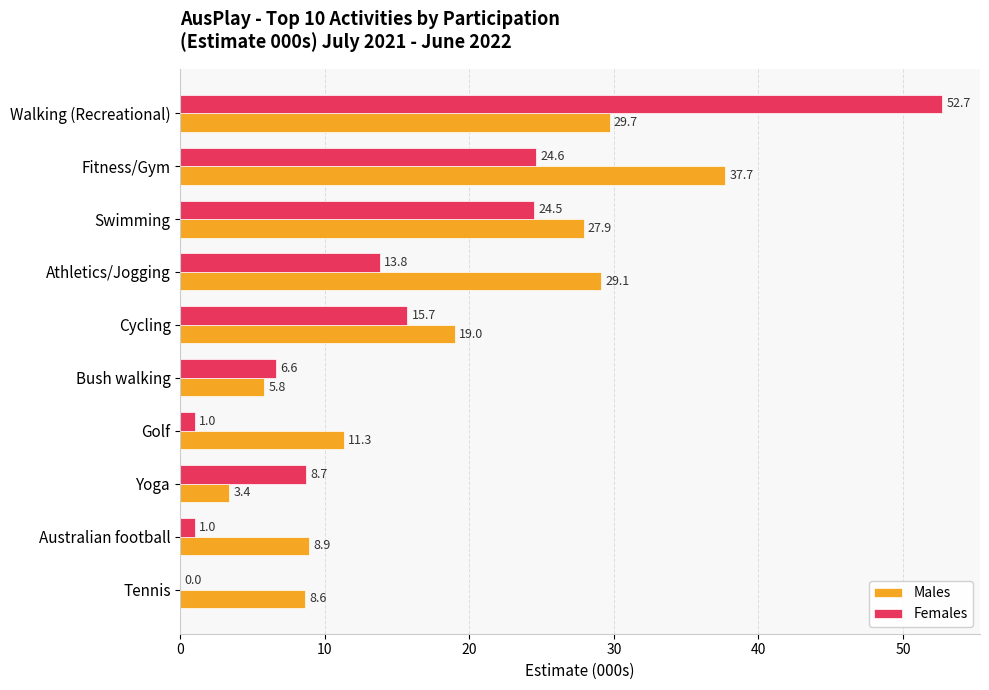

Which series has the widest spread of values?

Females